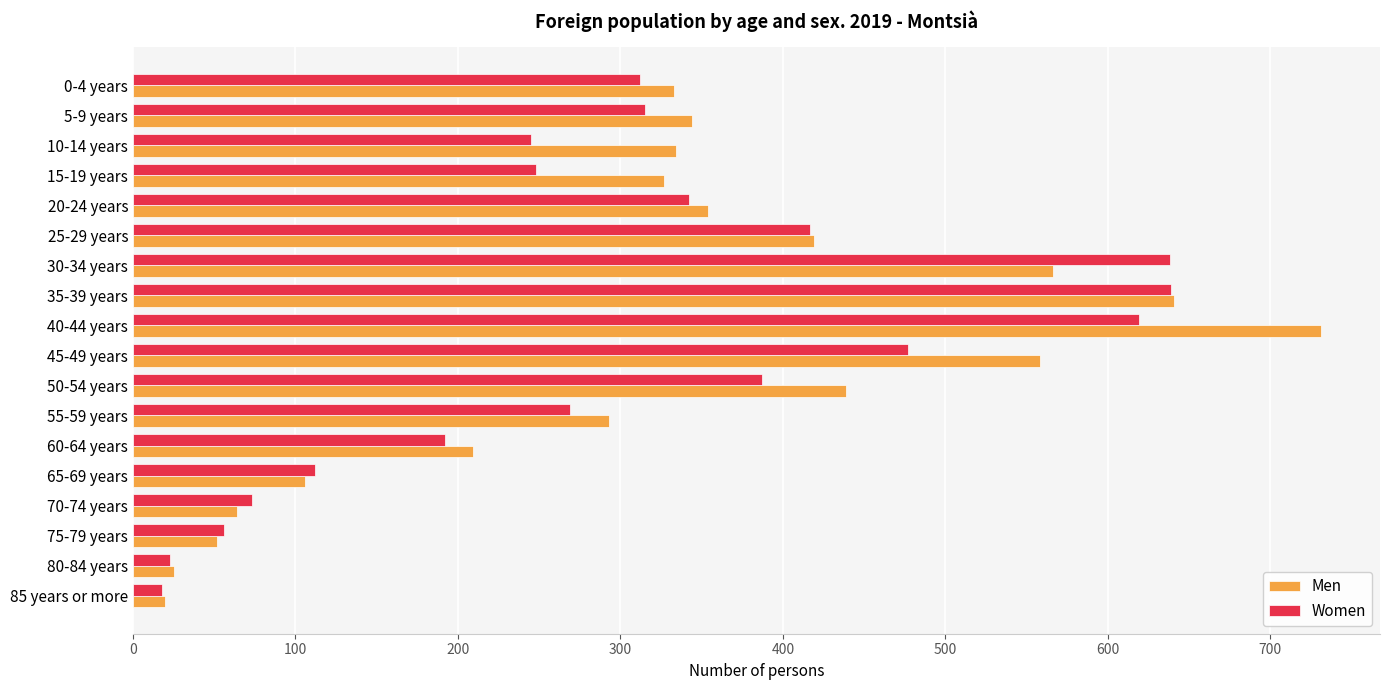

Rank the series by their average value, from lowest to highest.

Women, Men